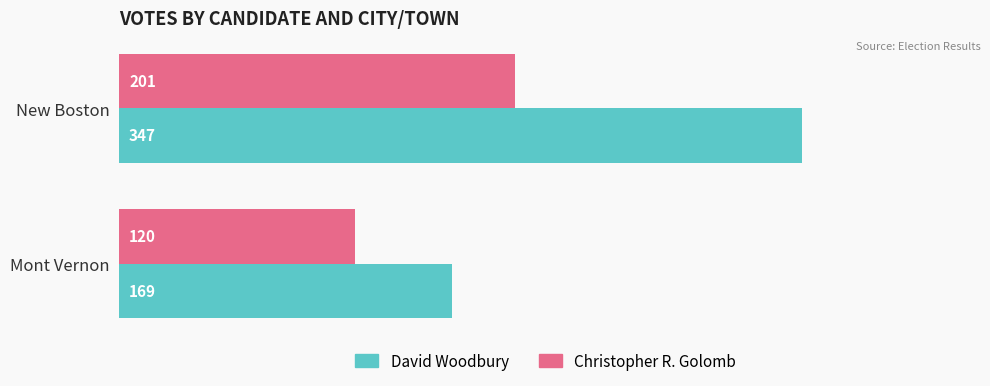

Rank the series at Mont Vernon from highest to lowest value.

David Woodbury, Christopher R. Golomb